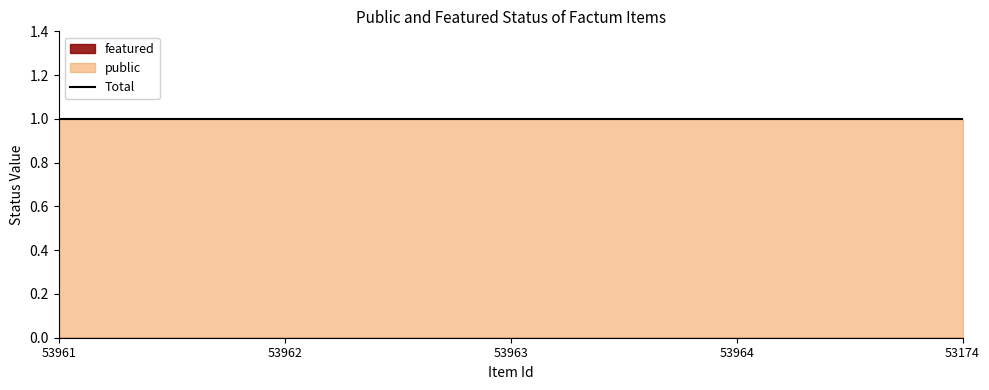

Which has a higher value, 53174 or 53963?

53174